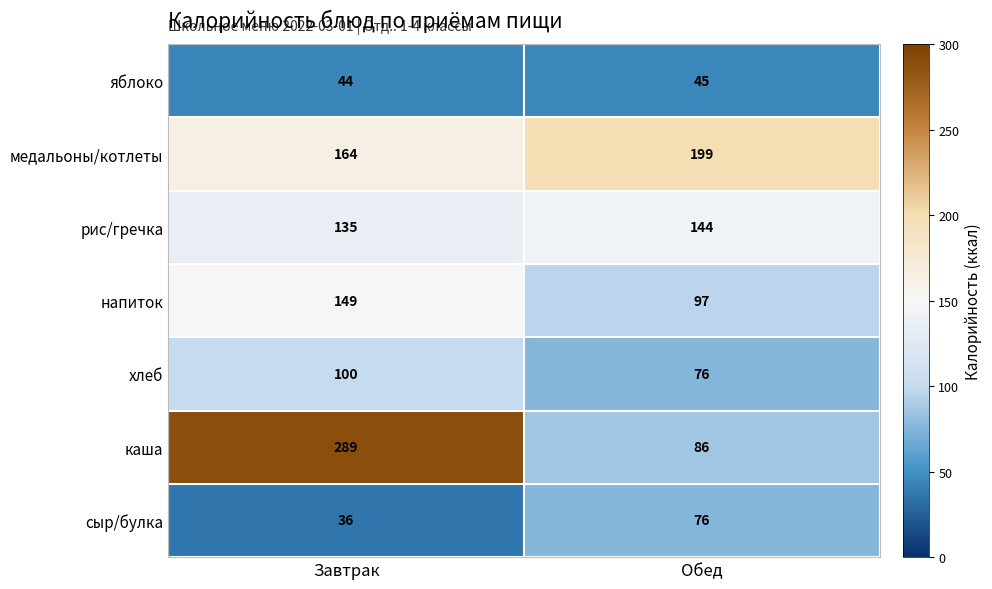

At Завтрак, list the series in order from smallest to largest.

сыр/булка, яблоко, хлеб, рис/гречка, напиток, медальоны/котлеты, каша